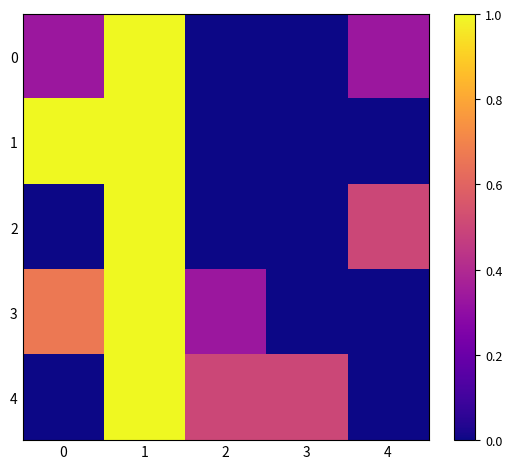

Which has a higher value, 1 or 0?

1